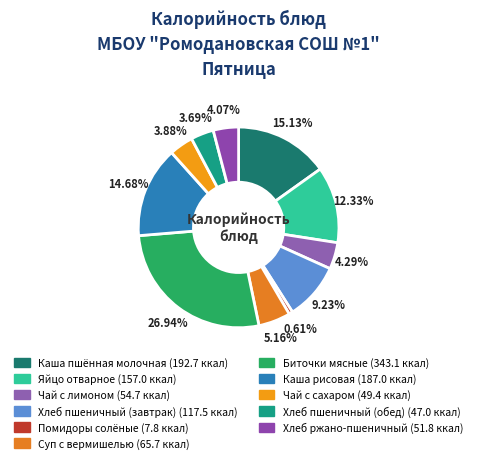

To the nearest percent, what is the difference between the Каша рисовая and Яйцо отварное slice percentages?

2%